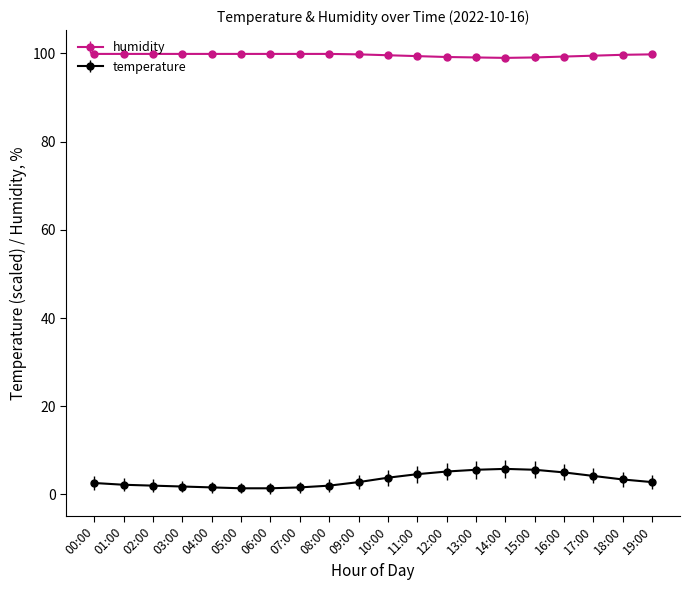

List the series in order of their overall mean, highest first.

humidity, temperature